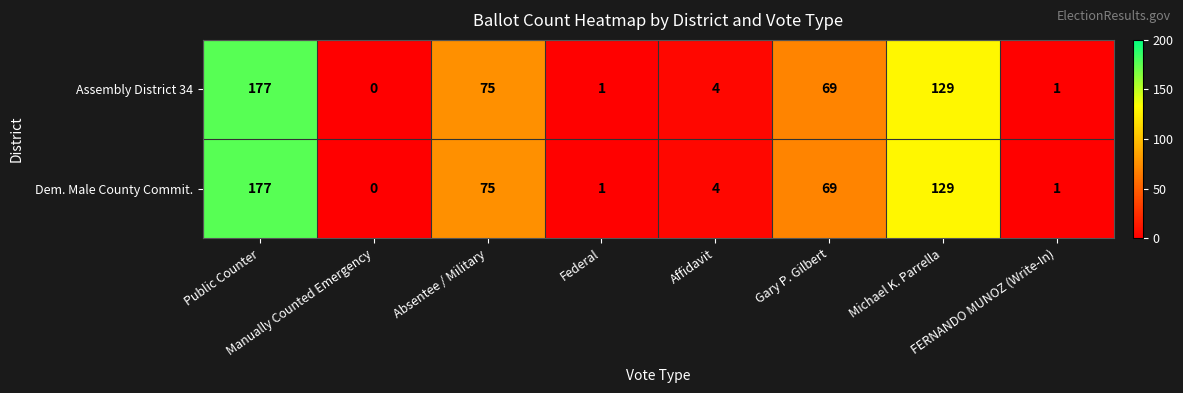

How many positive values does the Assembly District 34 series have?

7